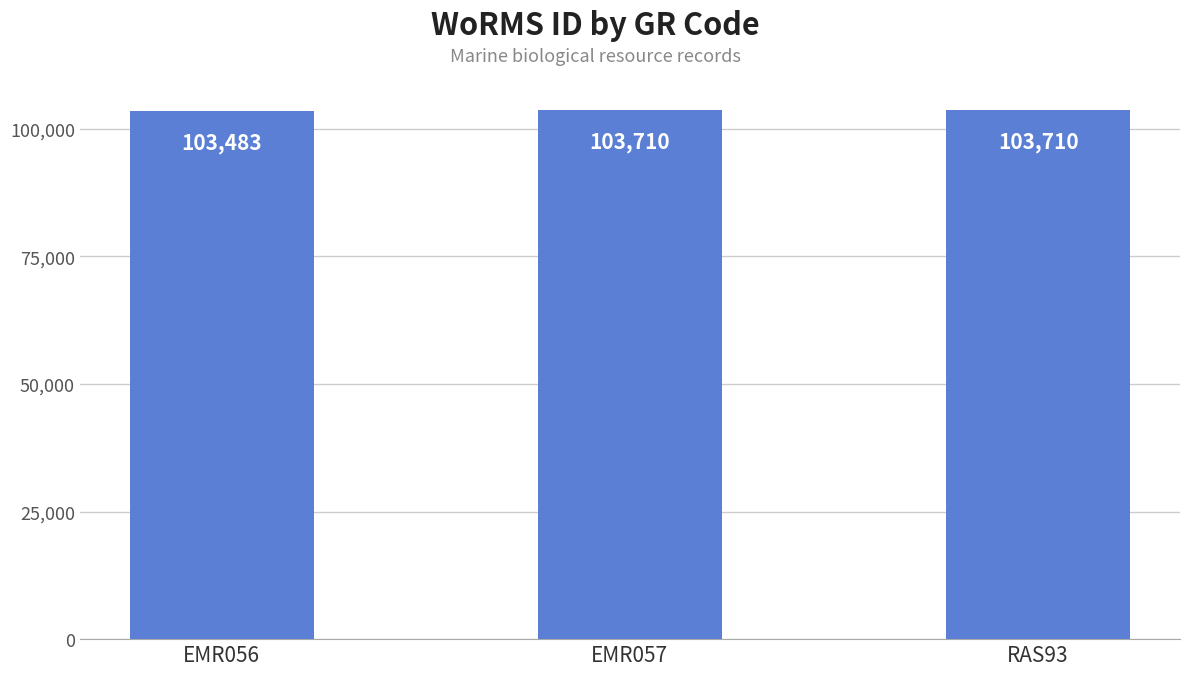

What is the change in value from EMR056 to EMR057?

+227